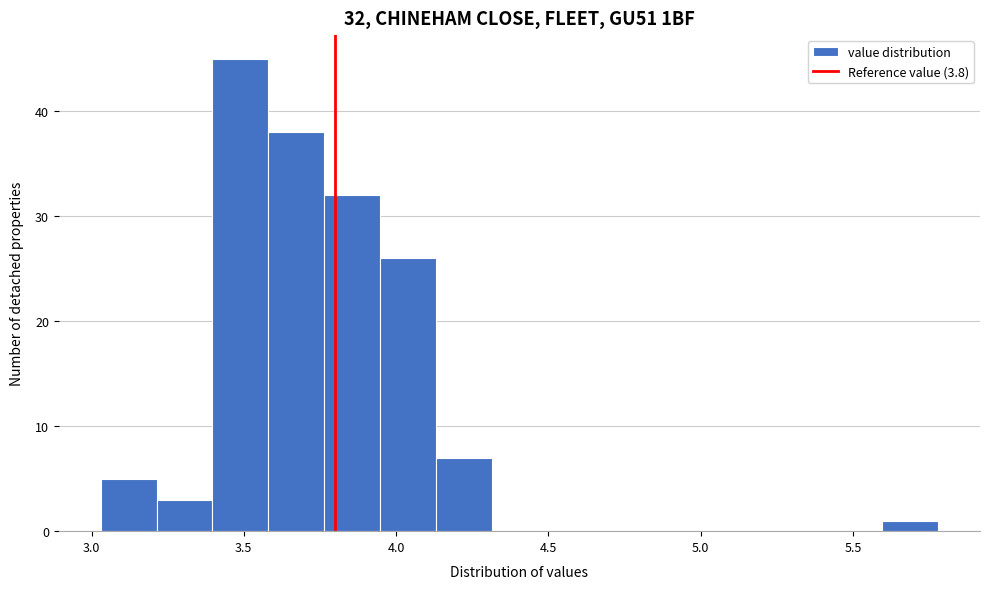

Around what value on the x-axis is the tallest bar? Give the approximate position of its centre, as read against the axis.

3.50